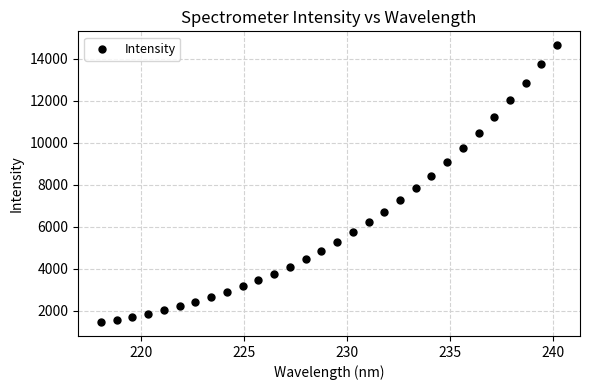

What is the range of X values (max minus min)?

22.1